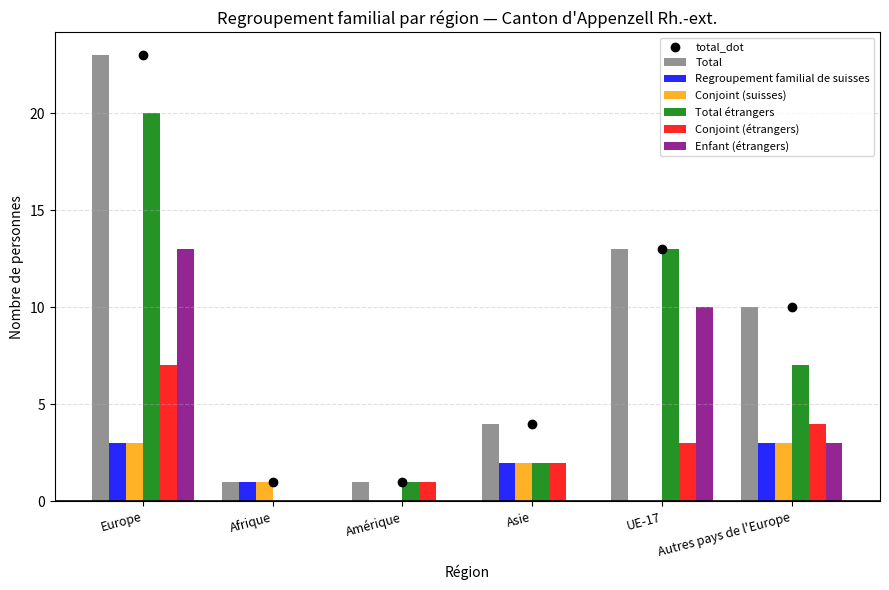

What is the sum of the Total values at UE-17 and Amérique?

14